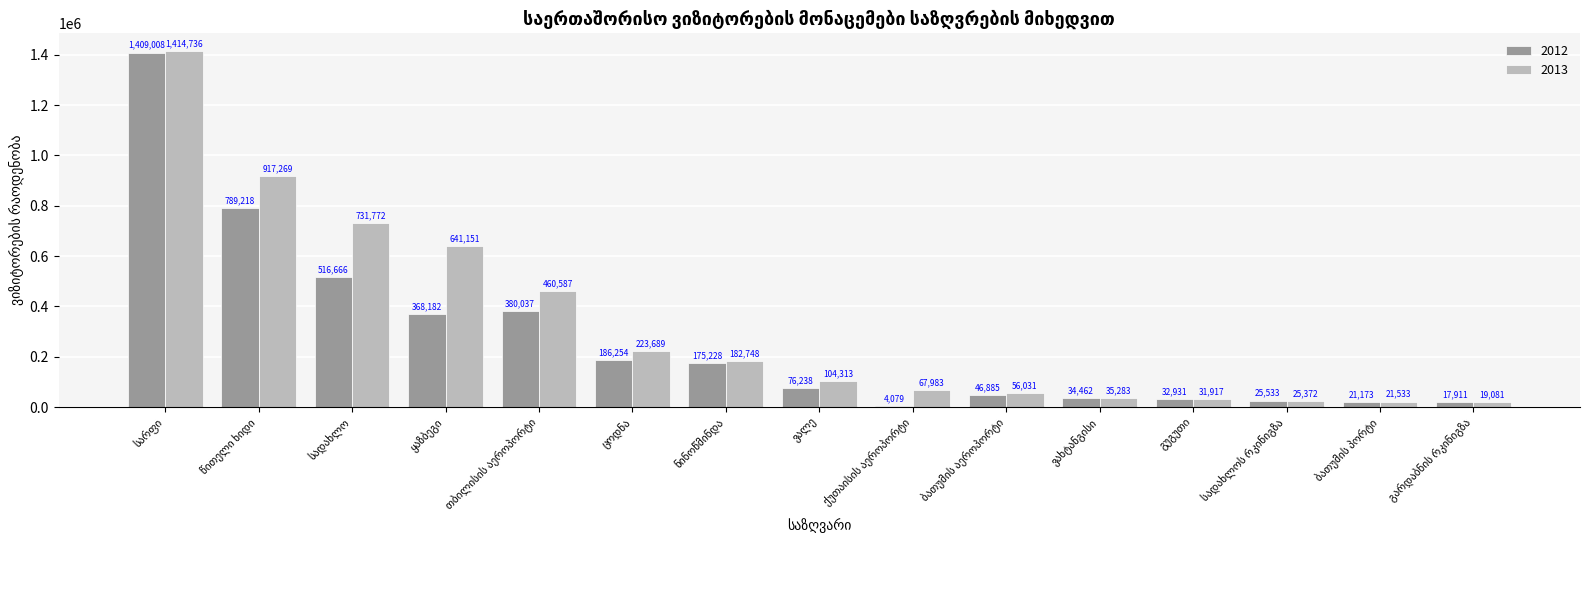

What is the sum of all 2013 values?

4933465